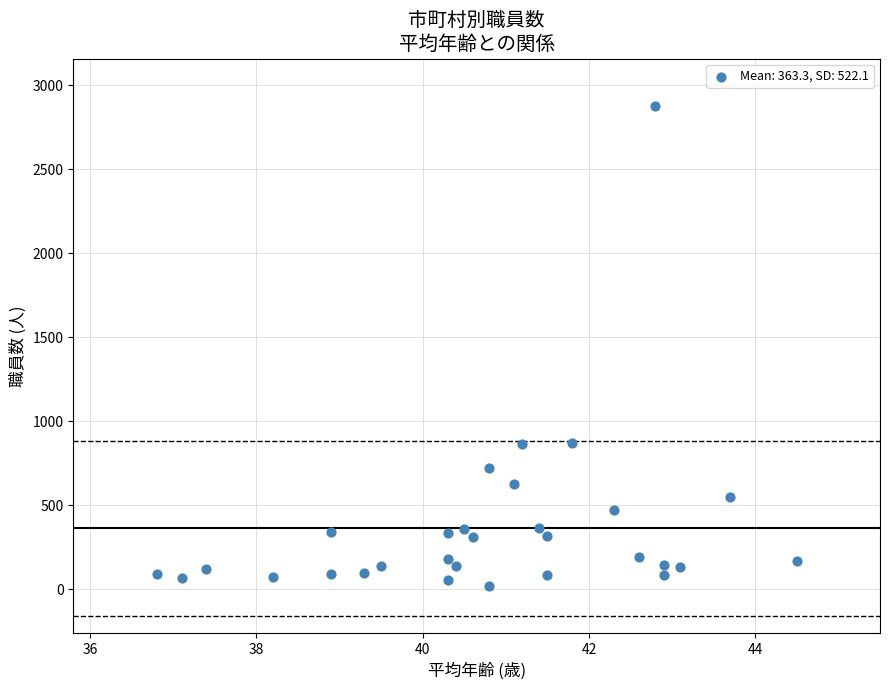

What is the range of Y values (max minus min)?

2851